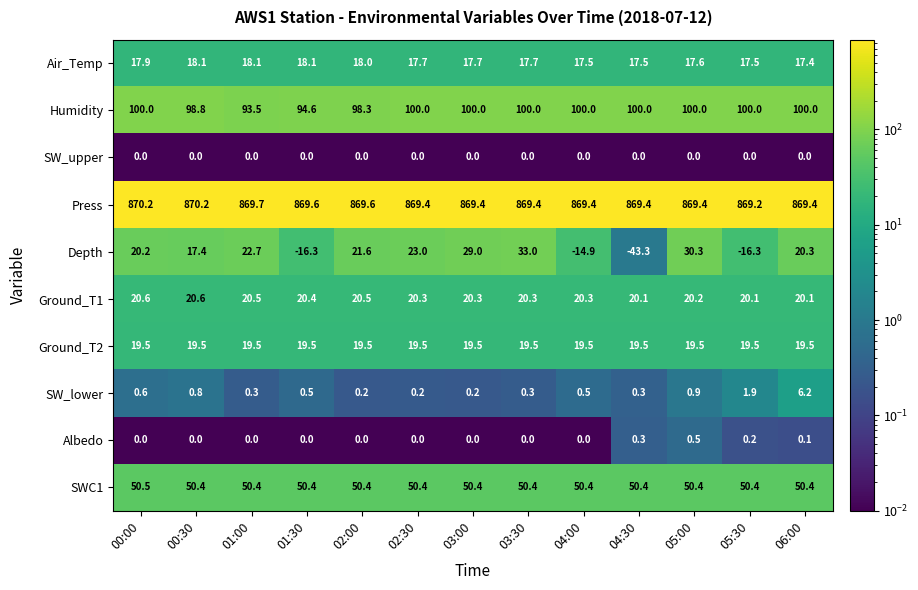

What is the total value across all series at 00:30?

1095.8